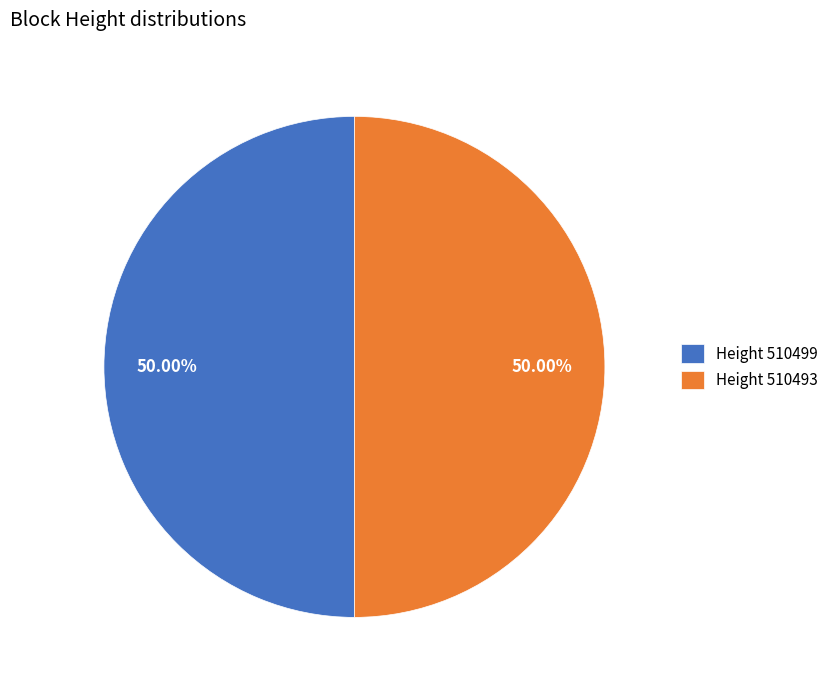

How many segments does this pie chart have?

2